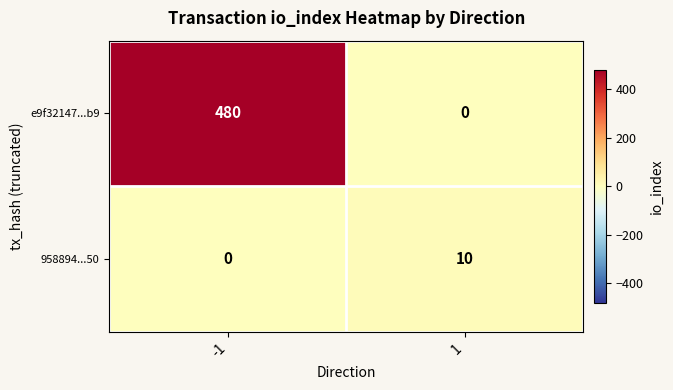

What is the greatest value displayed?

480